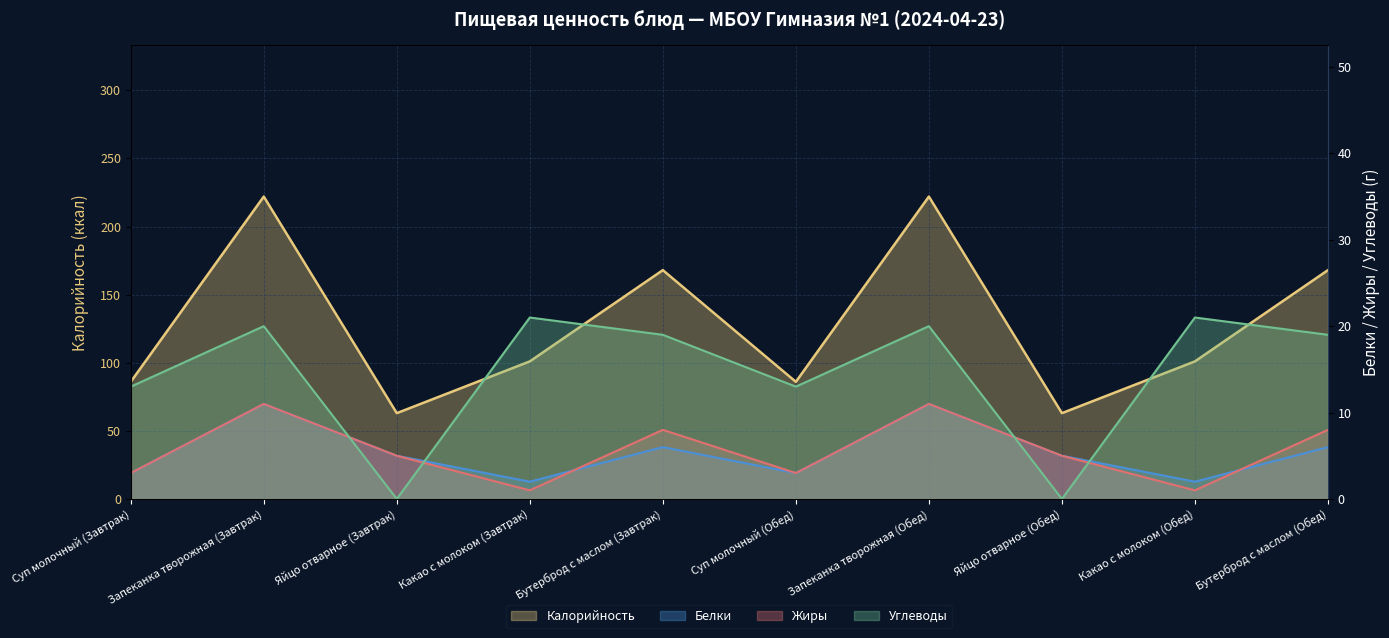

What is the maximum value for Углеводы?

21